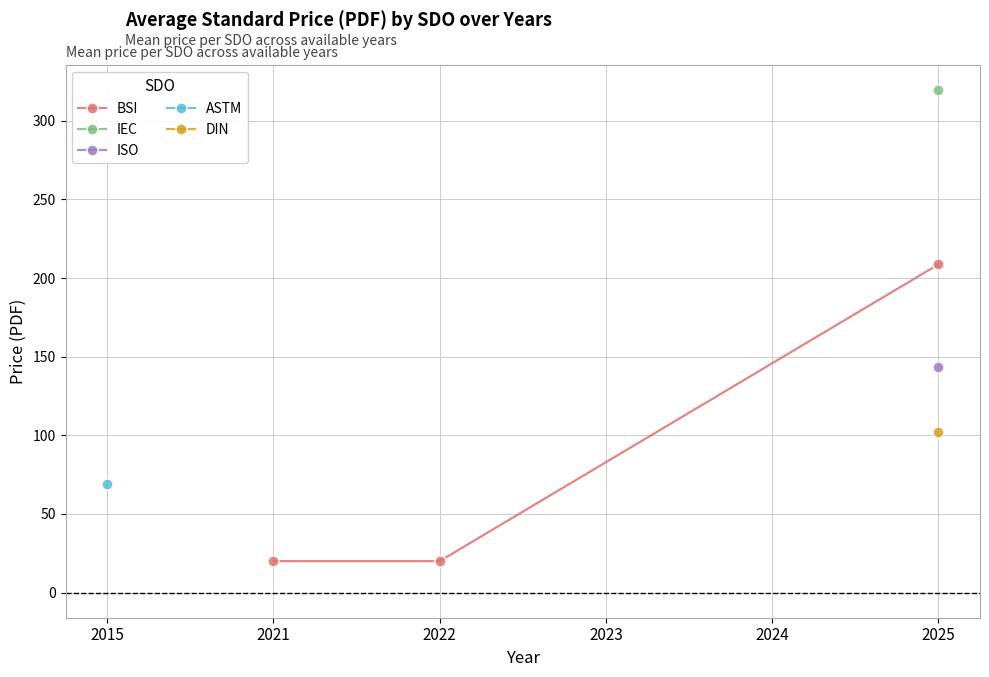

What is the smallest value displayed?

20.0